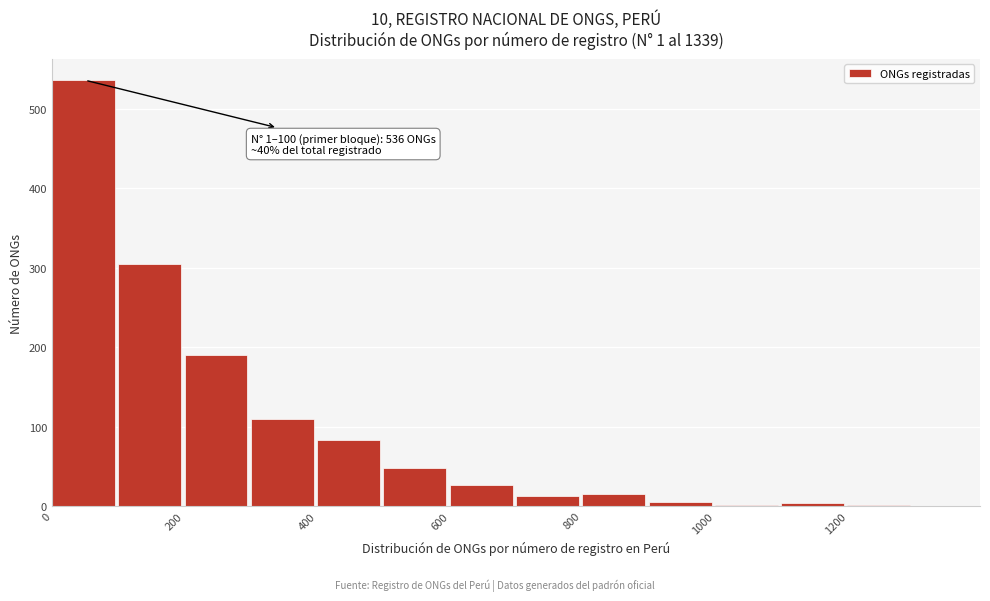

Which range on the x-axis has the tallest bar?

0 to 100